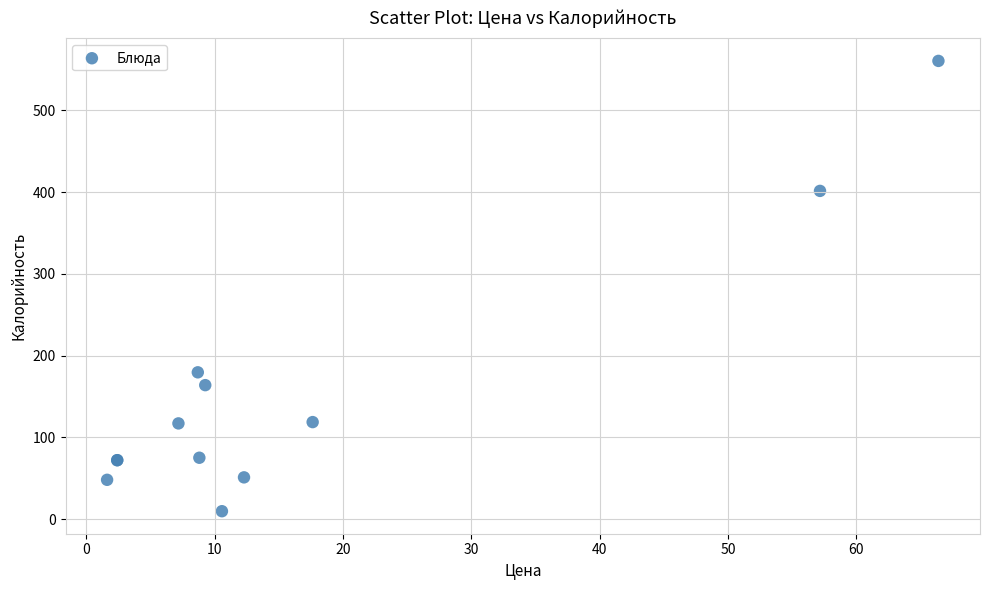

What Y value in the scatter plot is closest to 285?

179.5